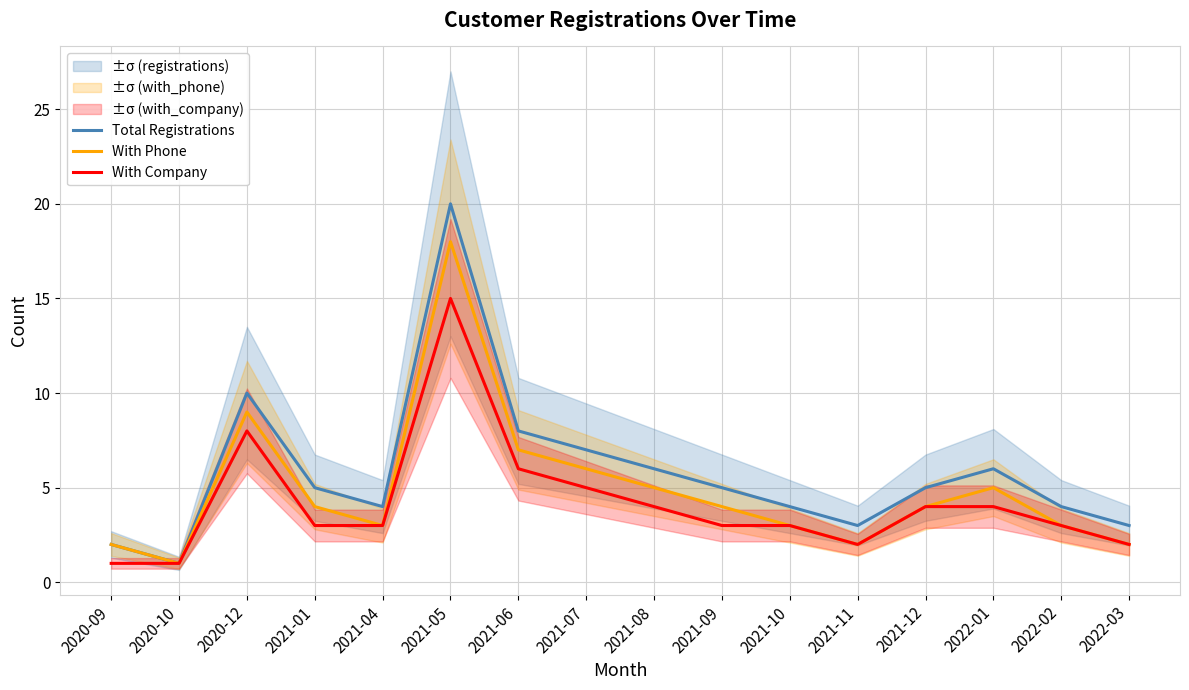

True or false: Total Registrations has more than 2 interior local peaks.

True